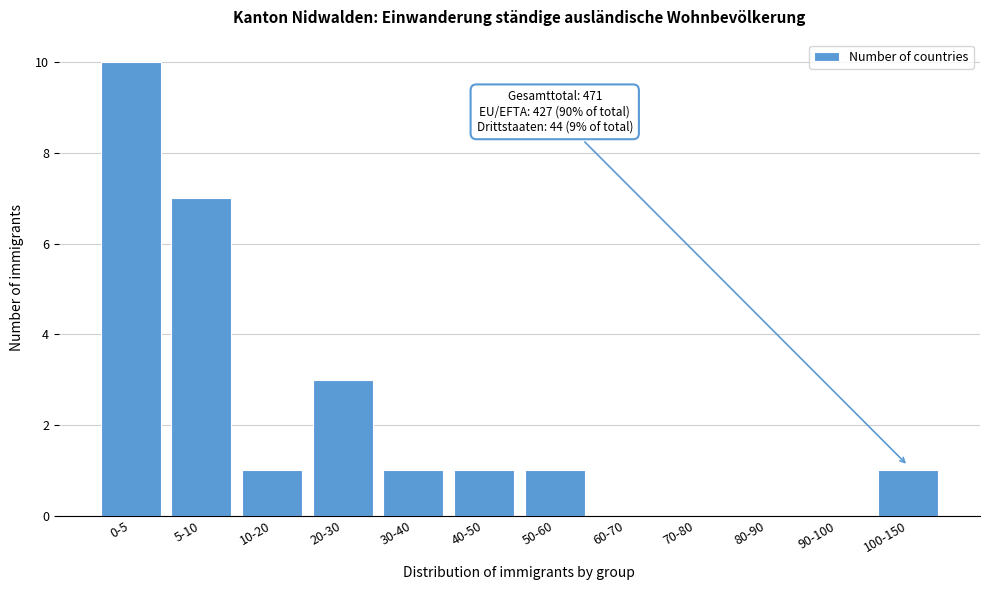

Reading left to right, extract all data points from this chart.

0-5=10	5-10=7	10-20=1	20-30=3	30-40=1	40-50=1	50-60=1	60-70=0	70-80=0	80-90=0	90-100=0	100-150=1